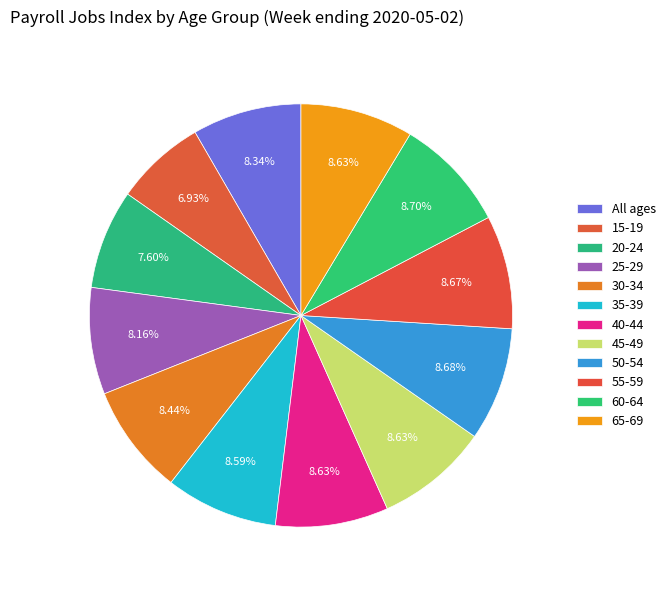

Which has a higher value, 65-69 or 45-49?

65-69